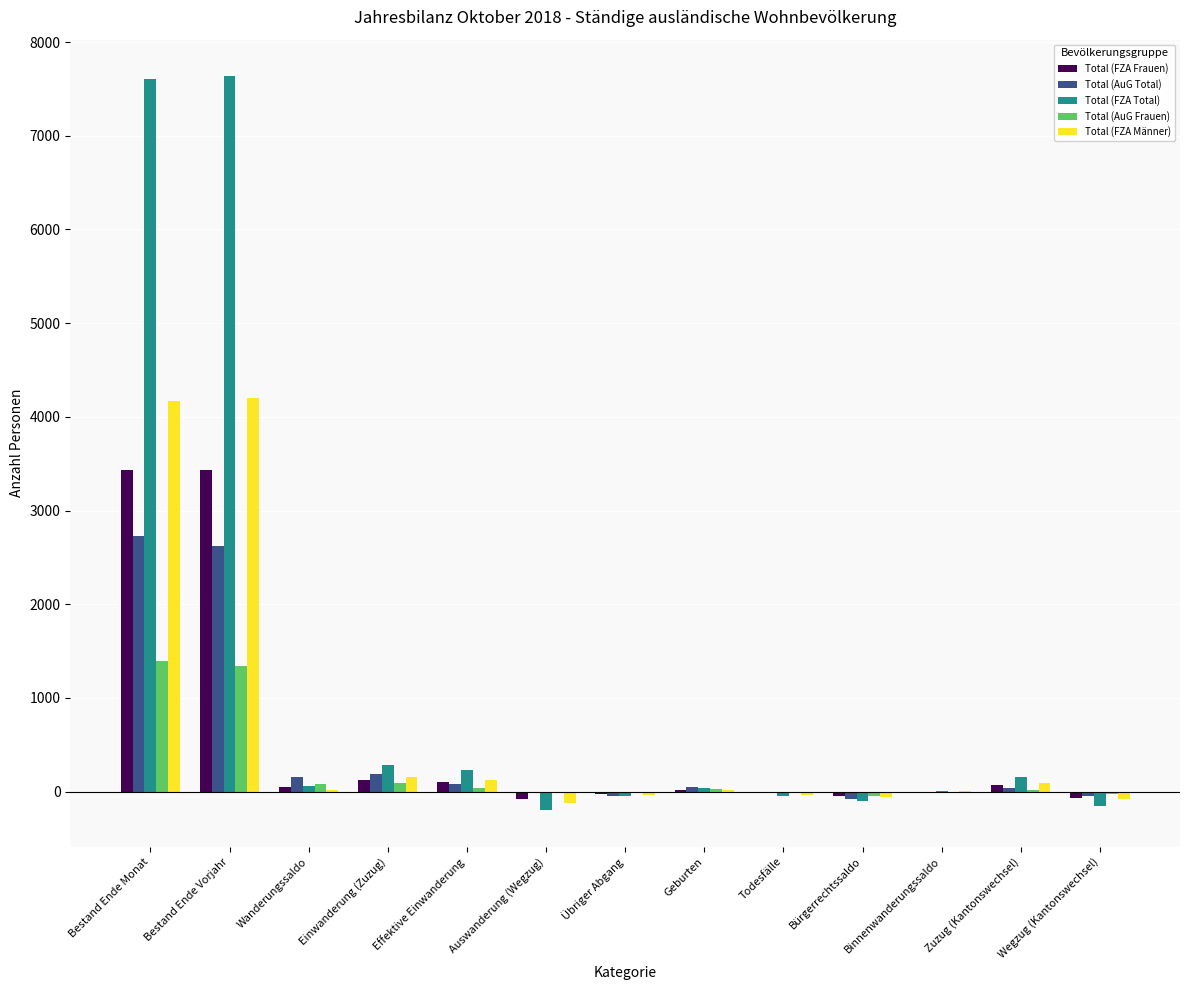

How many groups of bars are there?

13